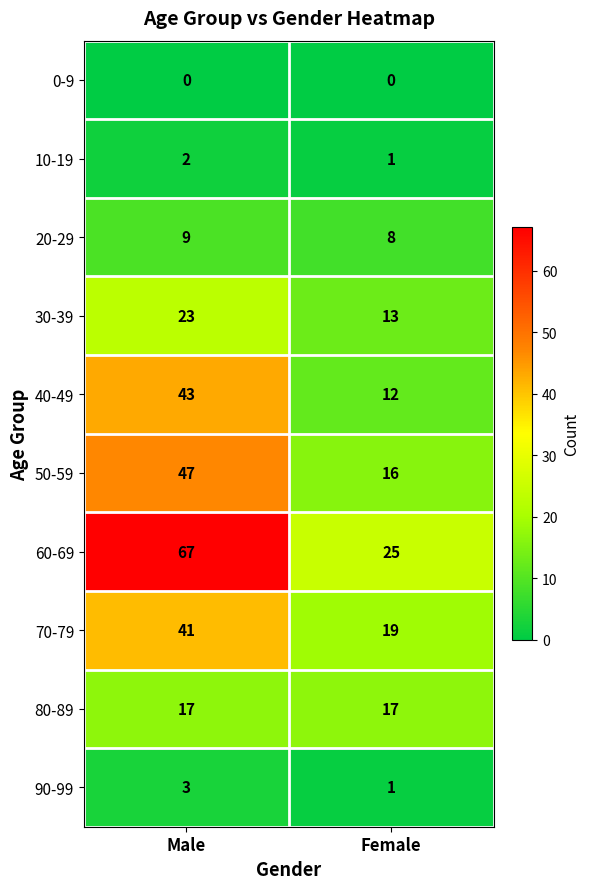

The 80-89 series shows 24 at Female. True or false?

False